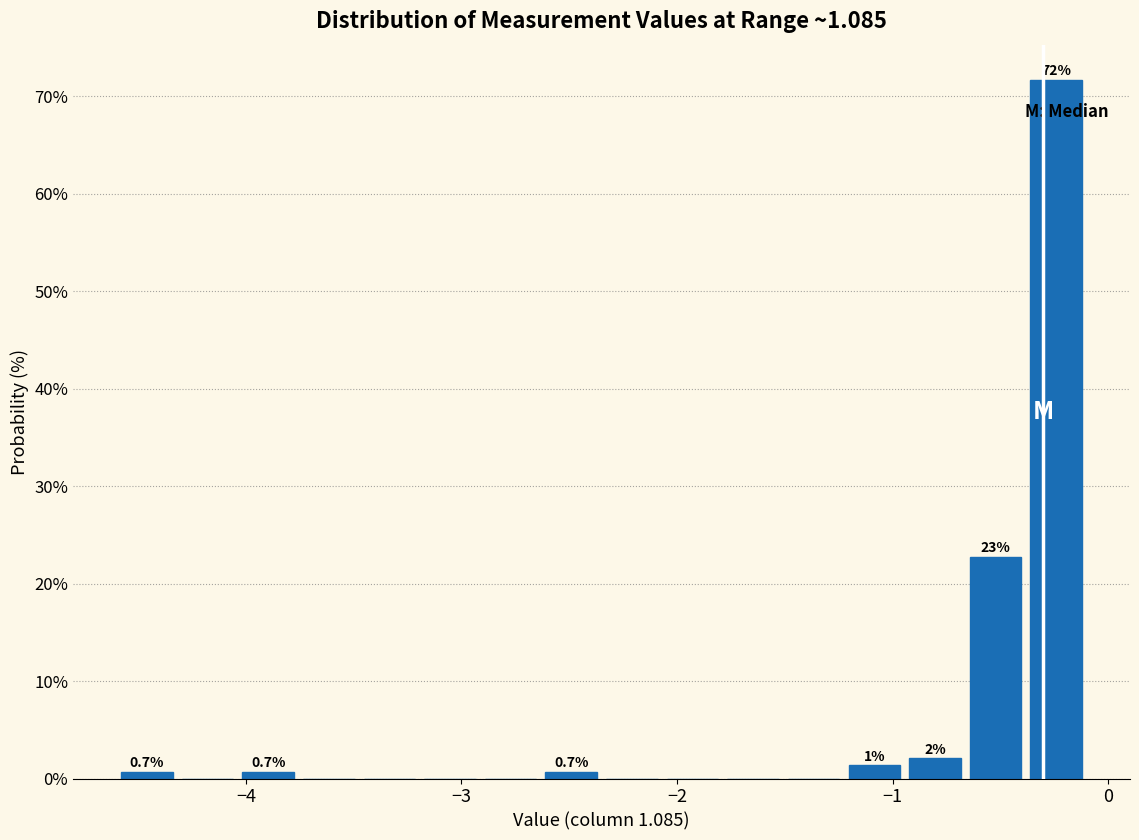

Around what value on the x-axis is the tallest bar? Give the approximate position of its centre, as read against the axis.

-0.2